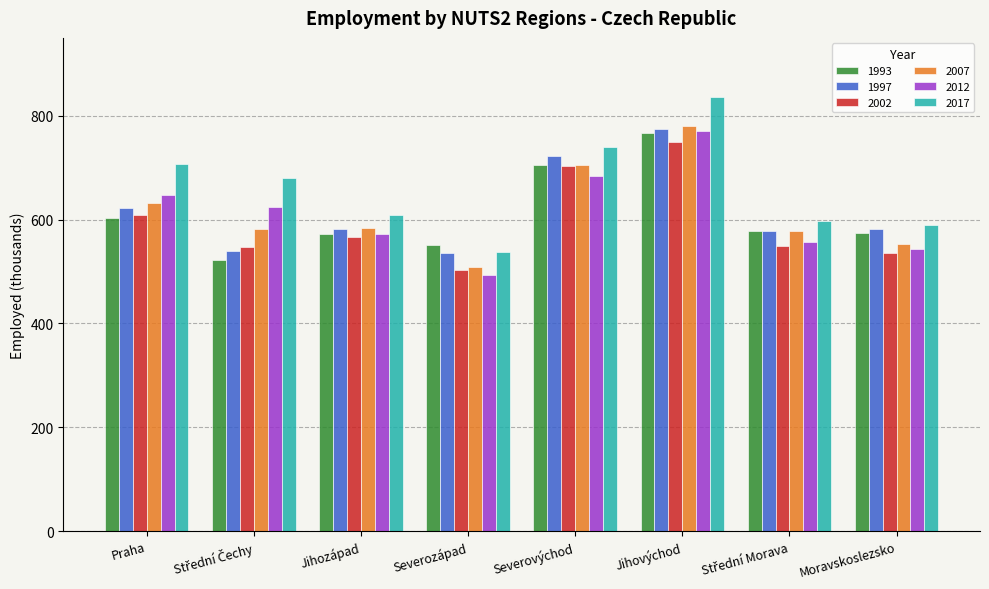

At which category is the sum across all series the highest?

Jihovýchod